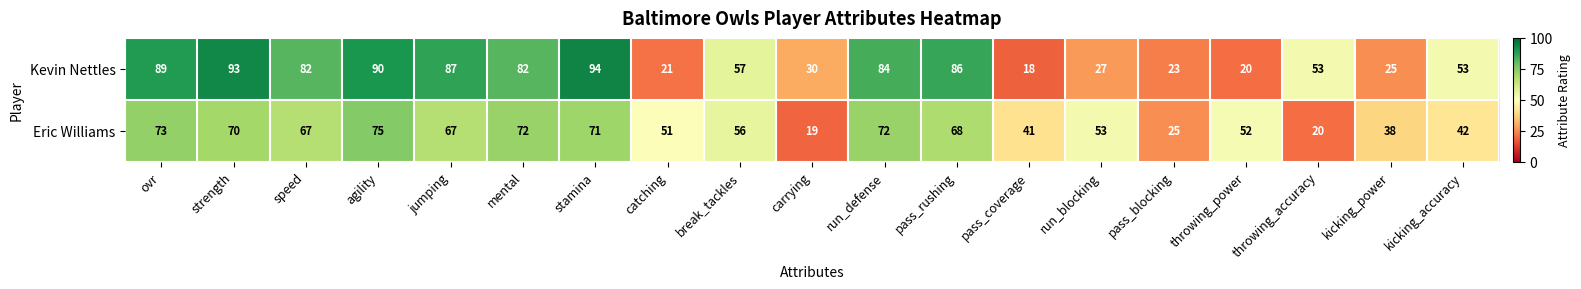

The value of Eric Williams at run_blocking is 53. True or false?

True